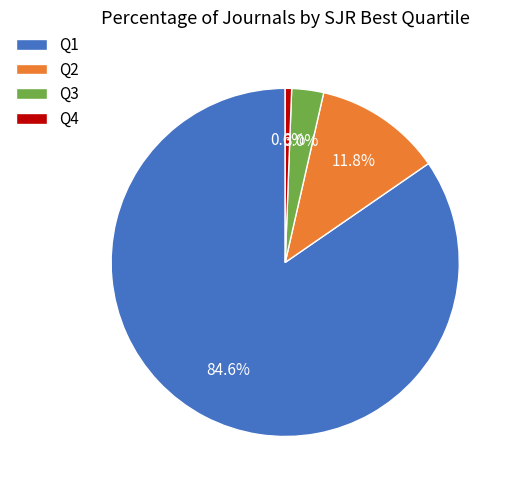

Combined, do Q2 and Q4 account for over 50%?

No